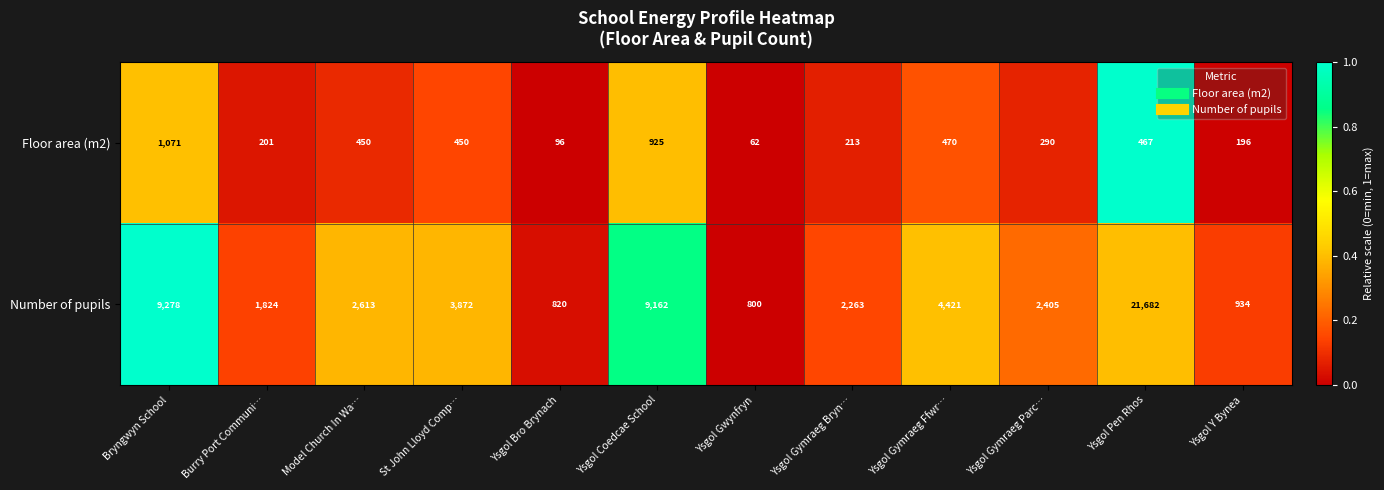

Which series has the widest spread of values?

Number of pupils